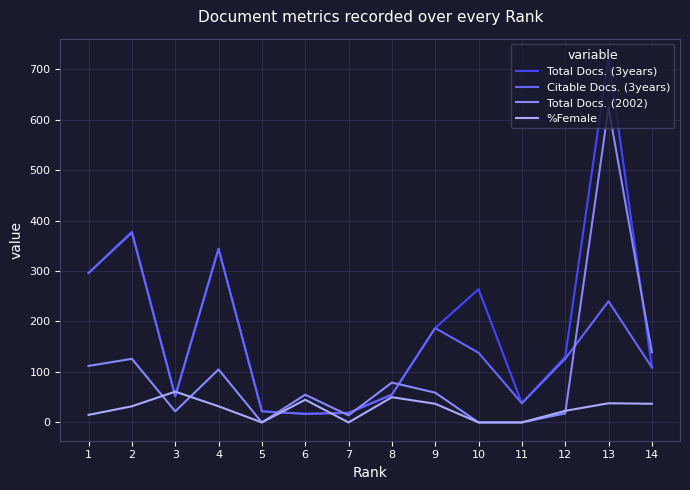

Which series changed the most between 6 and 13?

Total Docs. (3years)